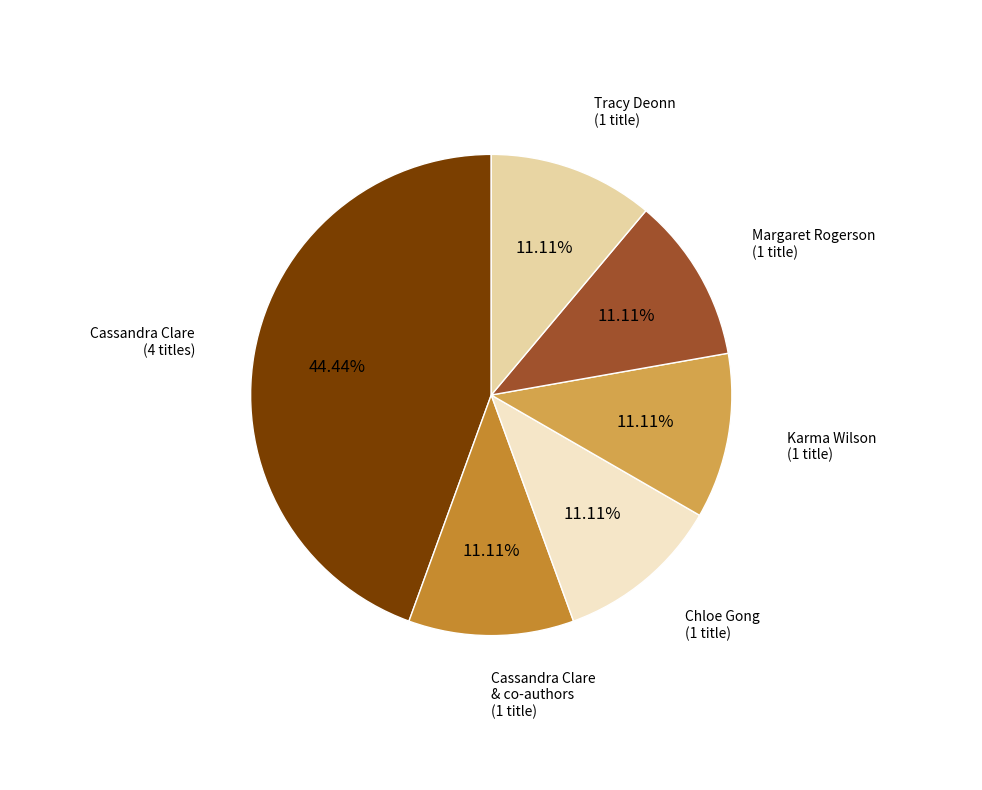

Does any single category account for the majority?

No